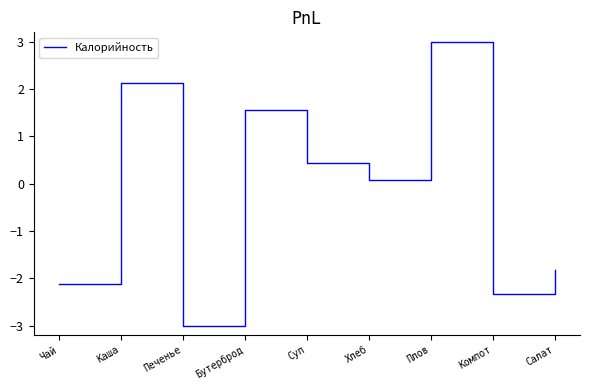

Does the chart have visible grid lines?

No